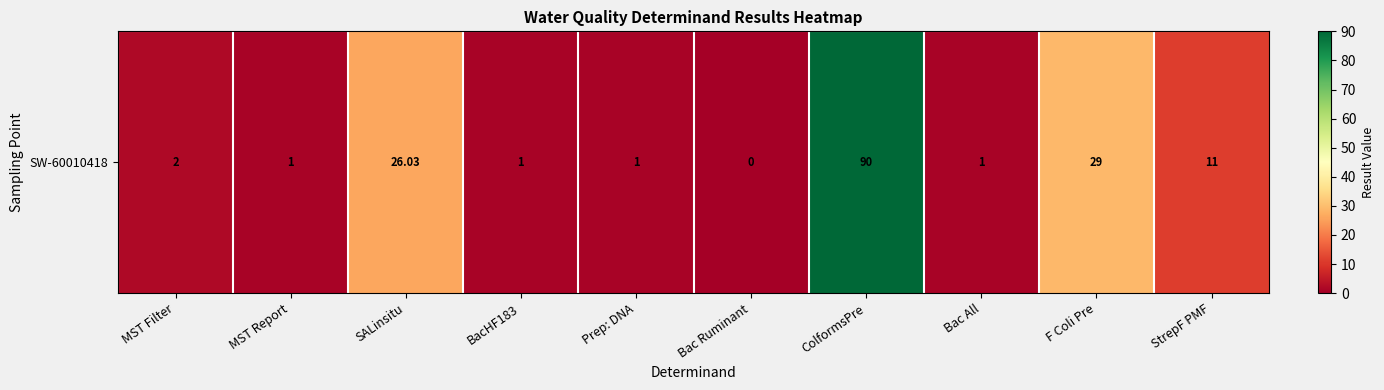

How many positive values are there?

9